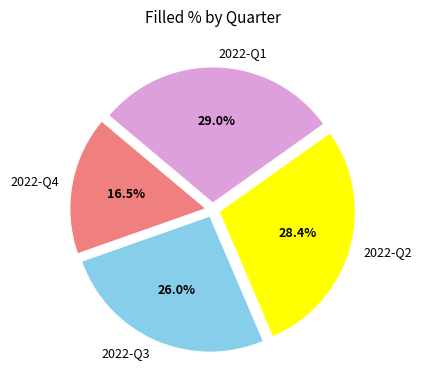

Rank the categories by value from highest to lowest.

2022-Q1, 2022-Q2, 2022-Q3, 2022-Q4